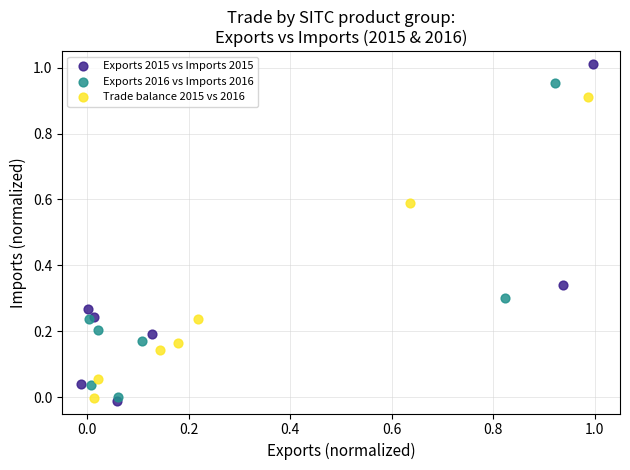

What are all the series names shown in the legend?

Exports 2015 vs Imports 2015, Exports 2016 vs Imports 2016, Trade balance 2015 vs 2016